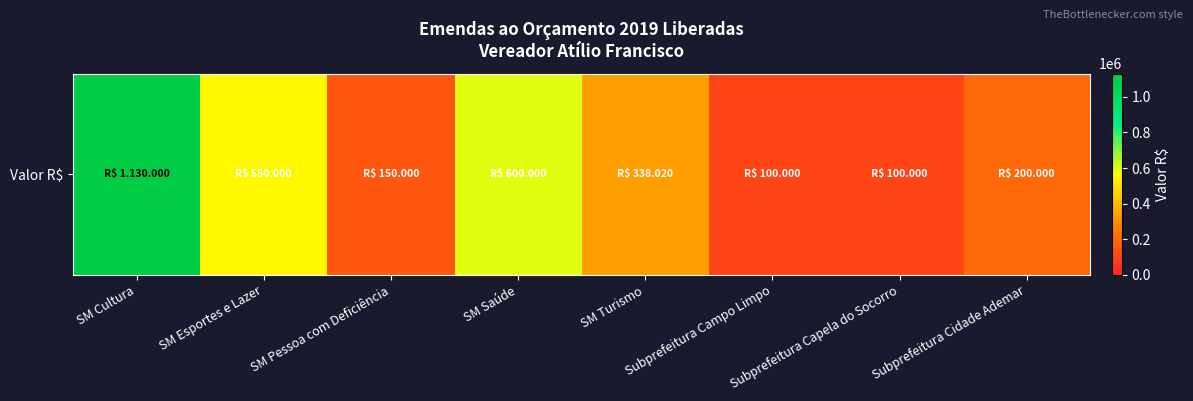

How many data points are above 338019?

4